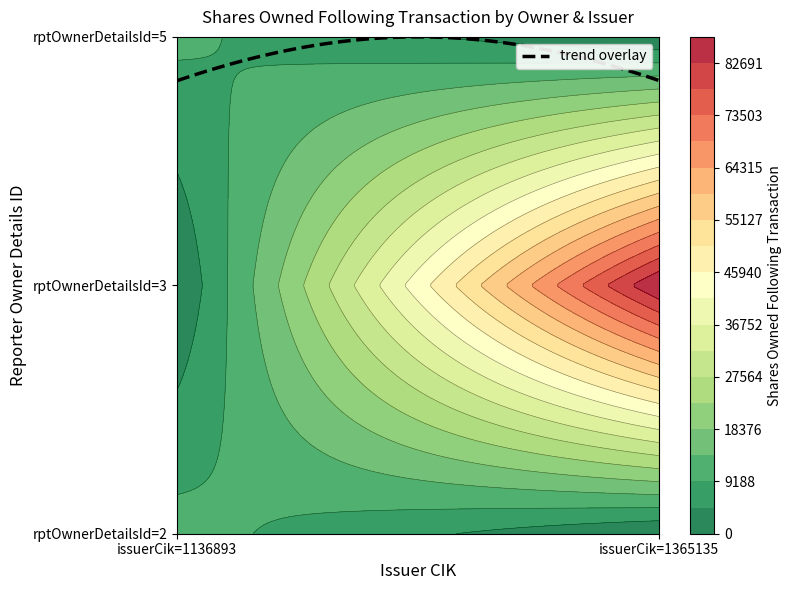

What is the spread (max minus min) of values at 1365135?

87726